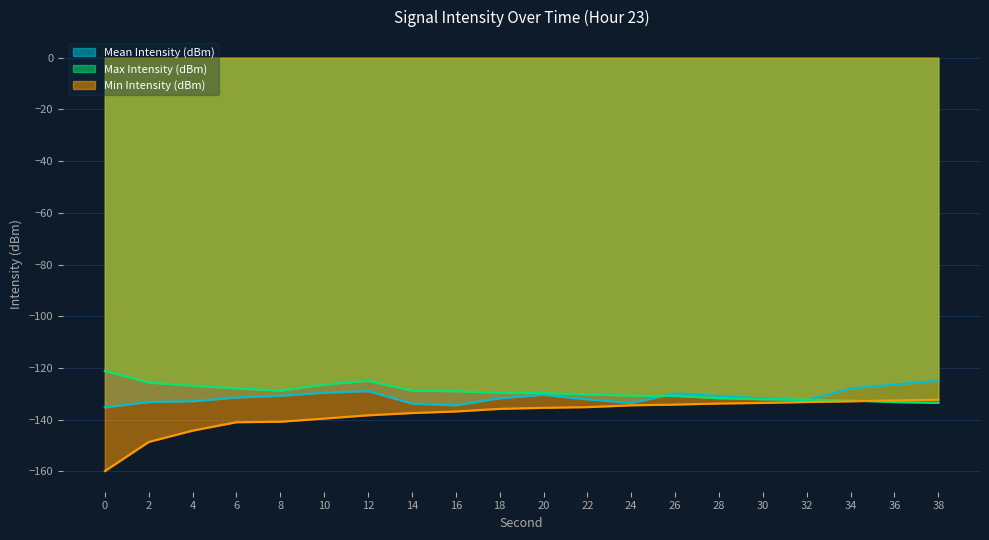

Where is the first local minimum for Max Intensity (dBm)?

8